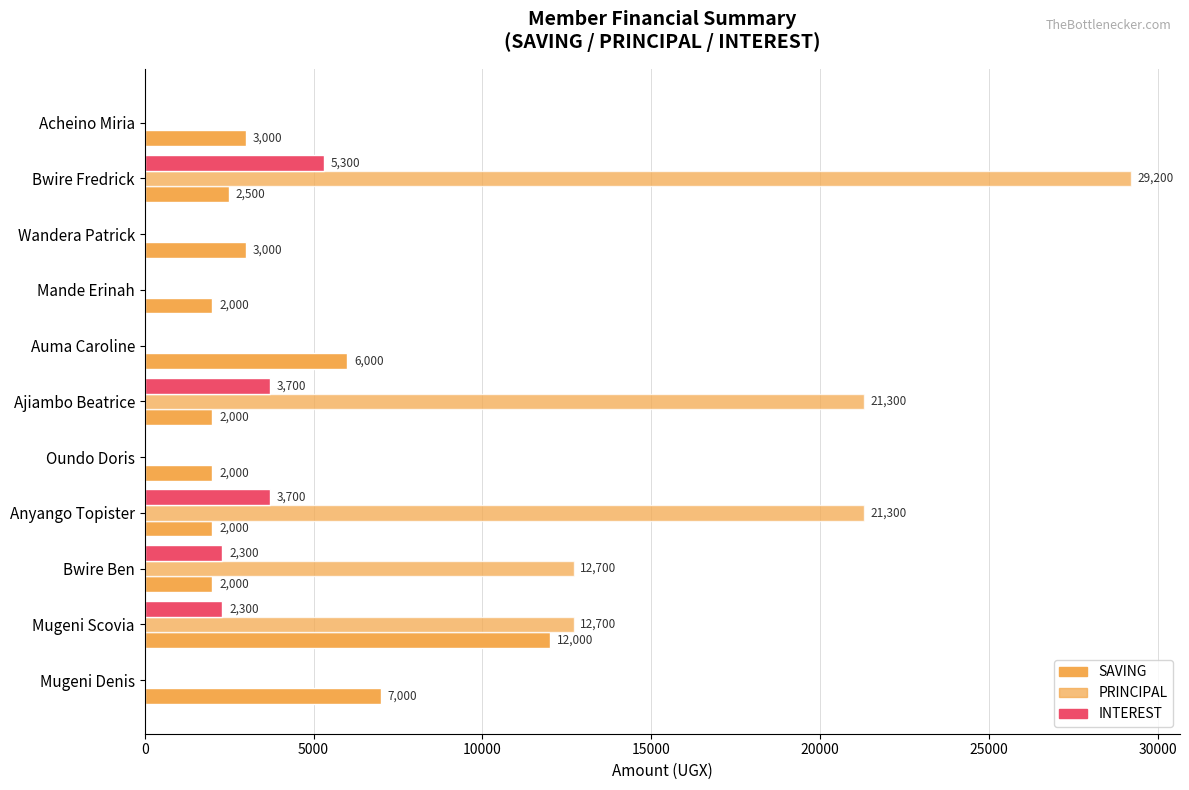

Reading left to right, extract all data points from this chart.

SAVING: 3000	2500	3000	2000	6000	2000	2000	2000	2000	12000	7000
PRINCIPAL: 0	29200	0	0	0	21300	0	21300	12700	12700	0
INTEREST: 0	5300	0	0	0	3700	0	3700	2300	2300	0